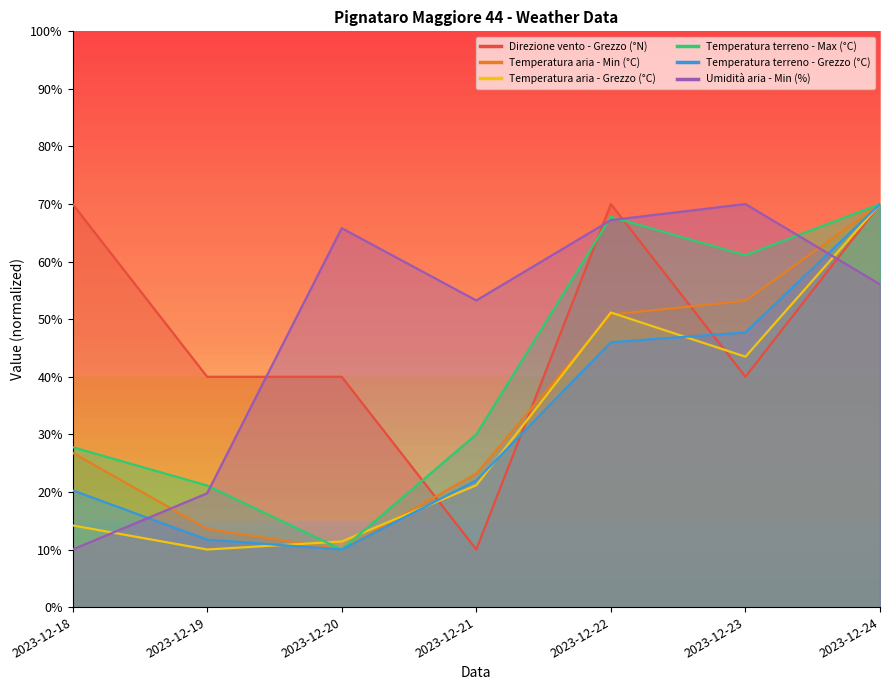

The value of Temperatura aria - Grezzo (°C) at 2023-12-22 is 72.4. True or false?

False